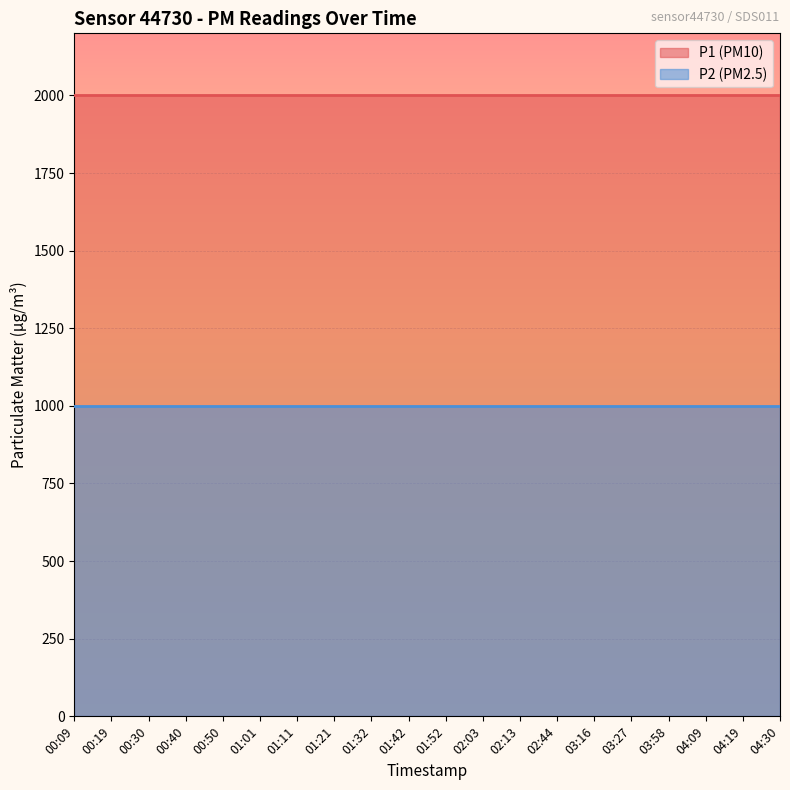

True or false: P2 has a value of 999.9 at 03:27.

True